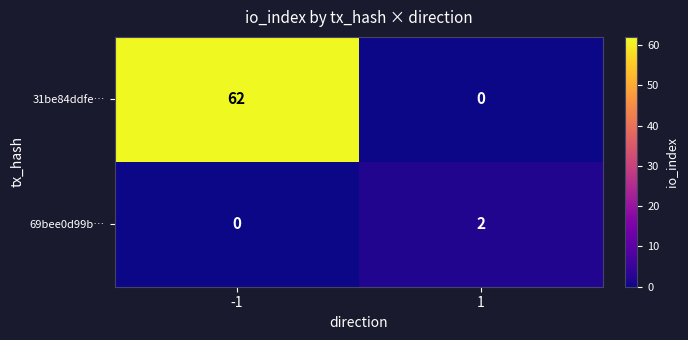

The 31be84ddfe… series shows 40 at 1. True or false?

False